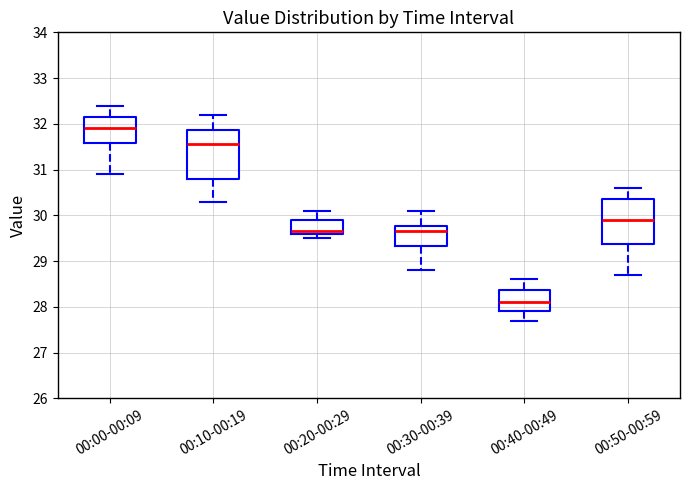

Which box is the tallest, from its lower edge to its upper edge?

00:10-00:19